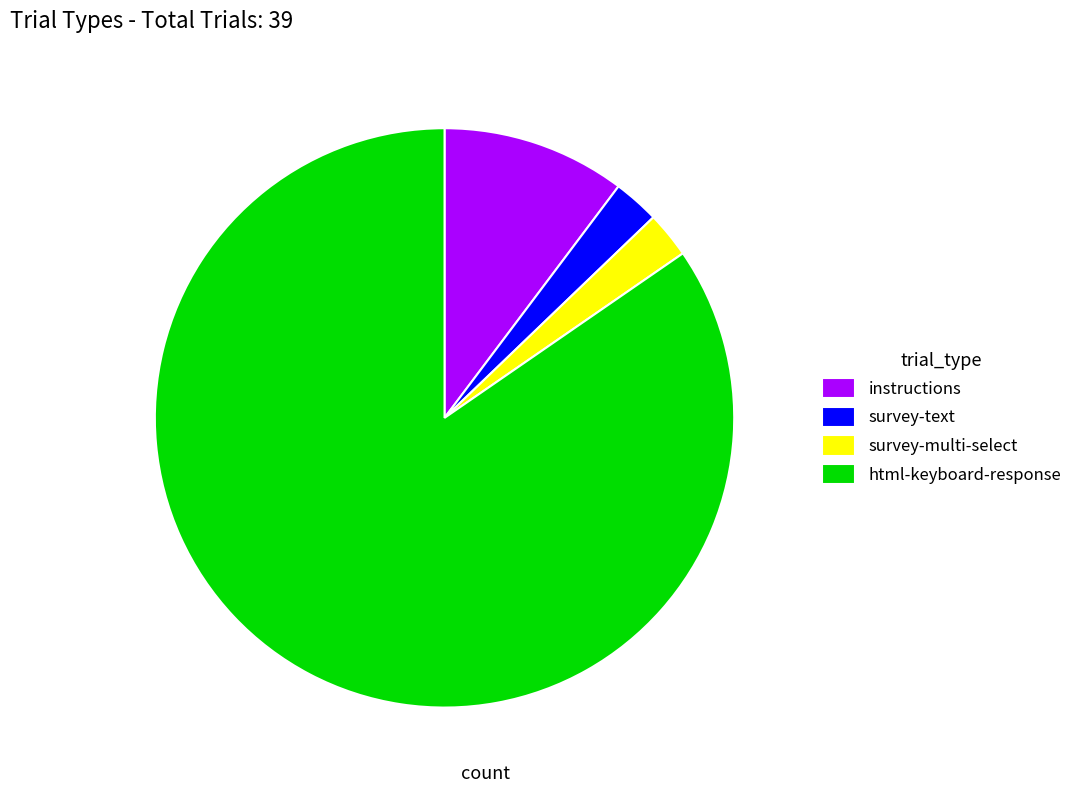

Between instructions and survey-text, which is larger?

instructions